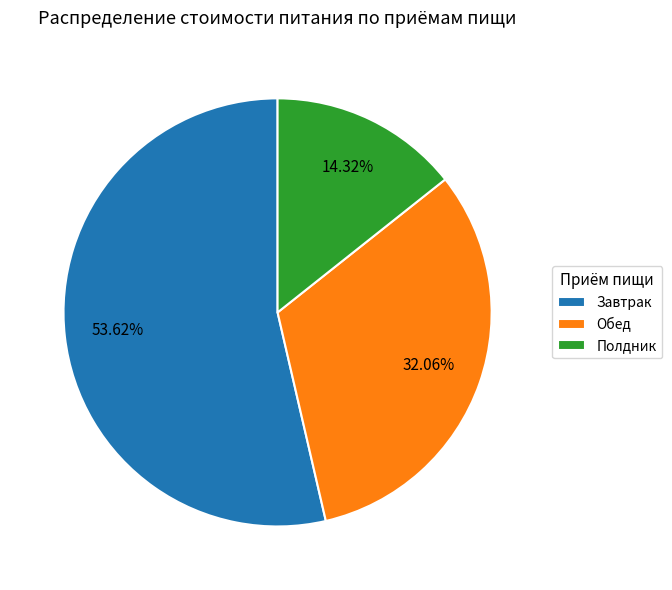

Count the number of slices in the pie.

3